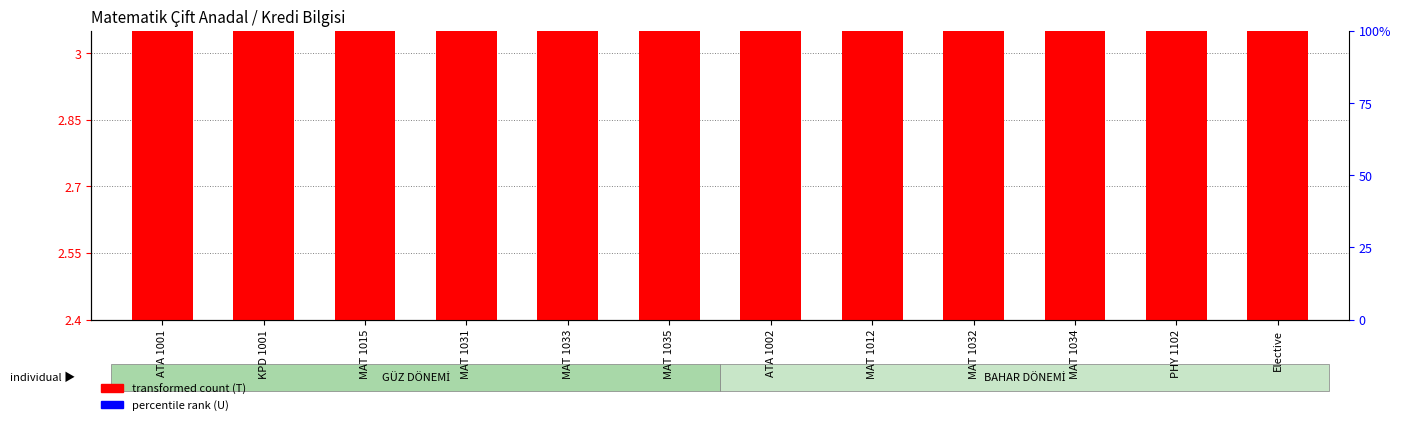

Rank the series by their maximum value, from highest to lowest.

transformed count (T), percentile rank (U)